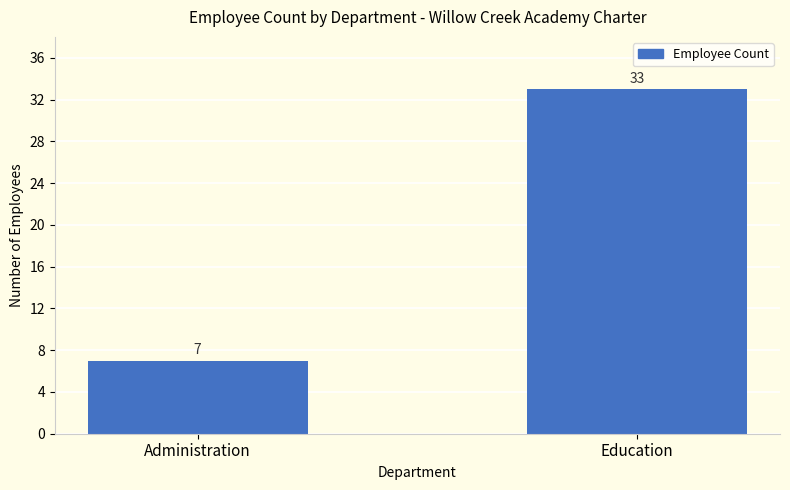

At which category does the chart reach its minimum across all series?

Administration